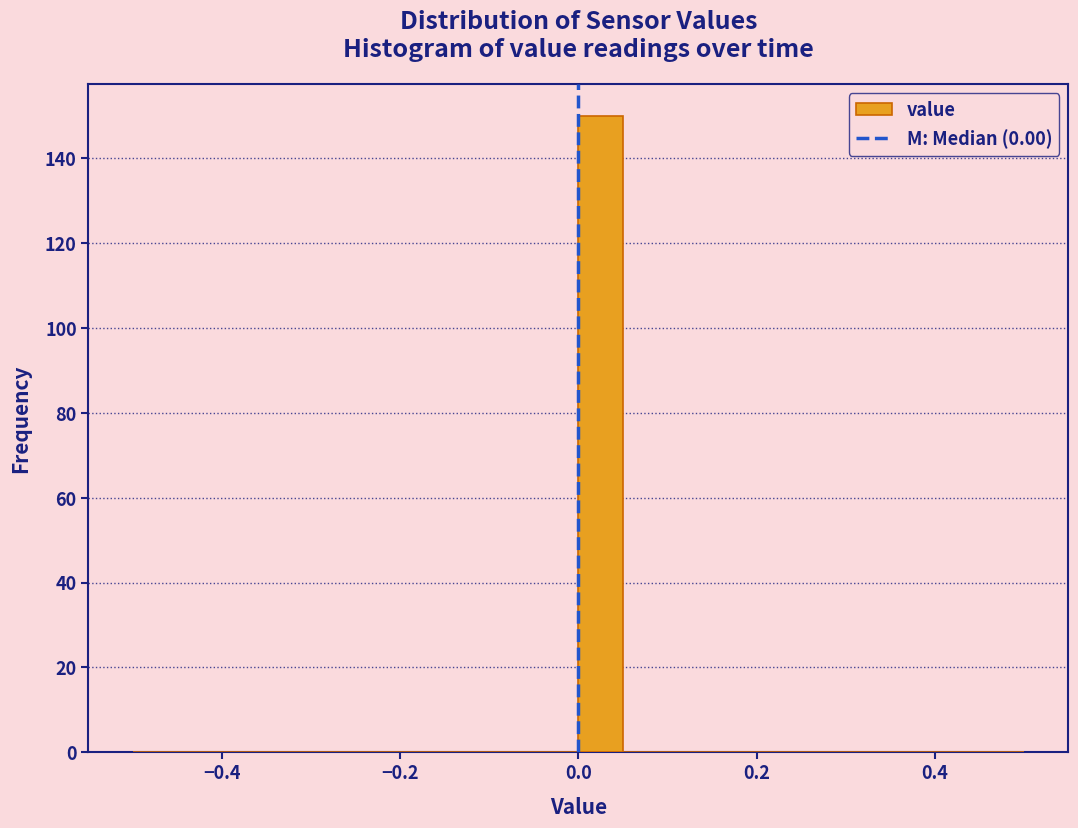

Around what value on the x-axis is the tallest bar? Give the approximate position of its centre, as read against the axis.

0.02